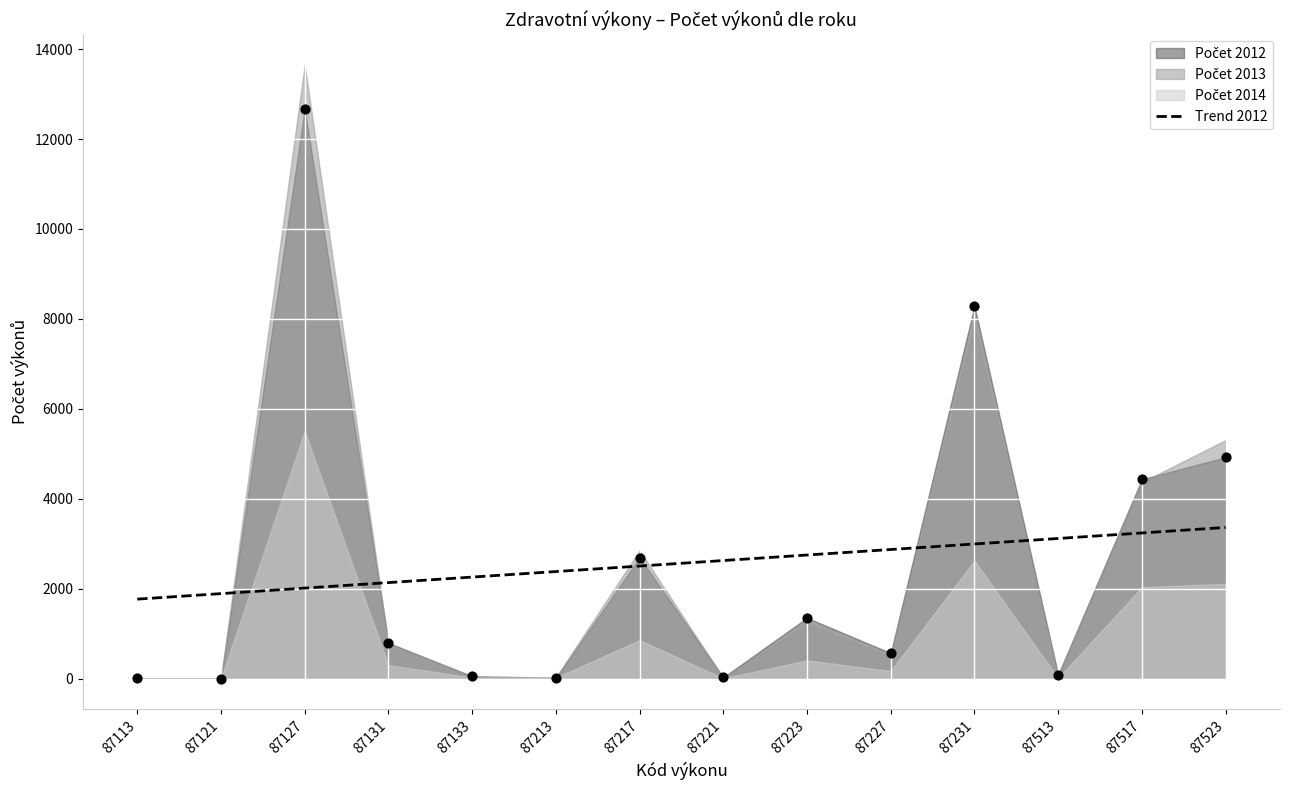

Between 87133 and 87121, which is larger?

87133